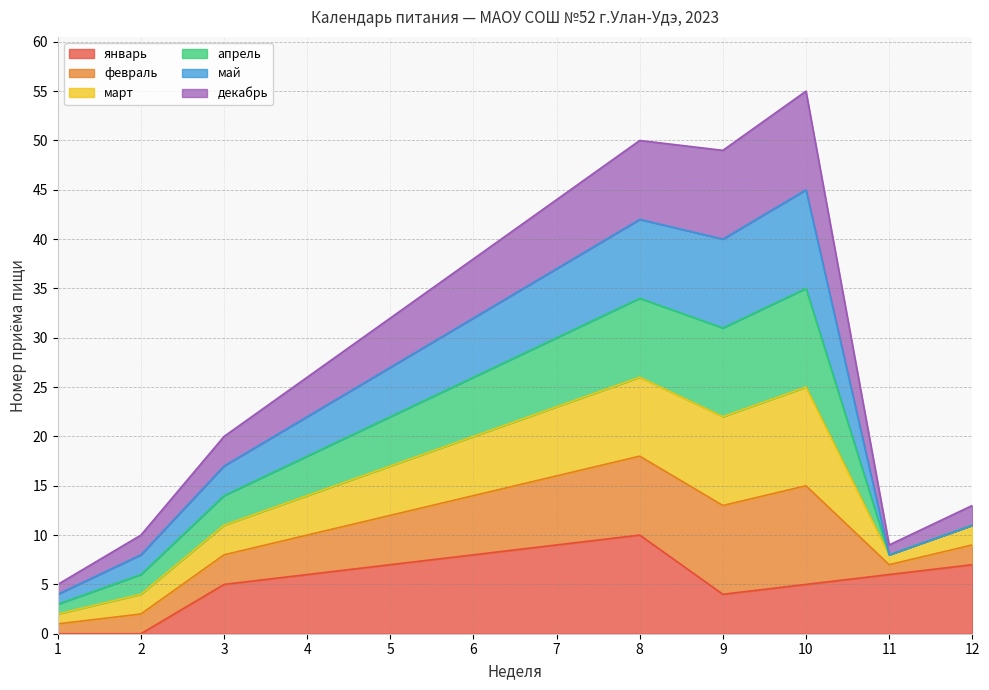

At how many categories does at least one series exceed 30?

6